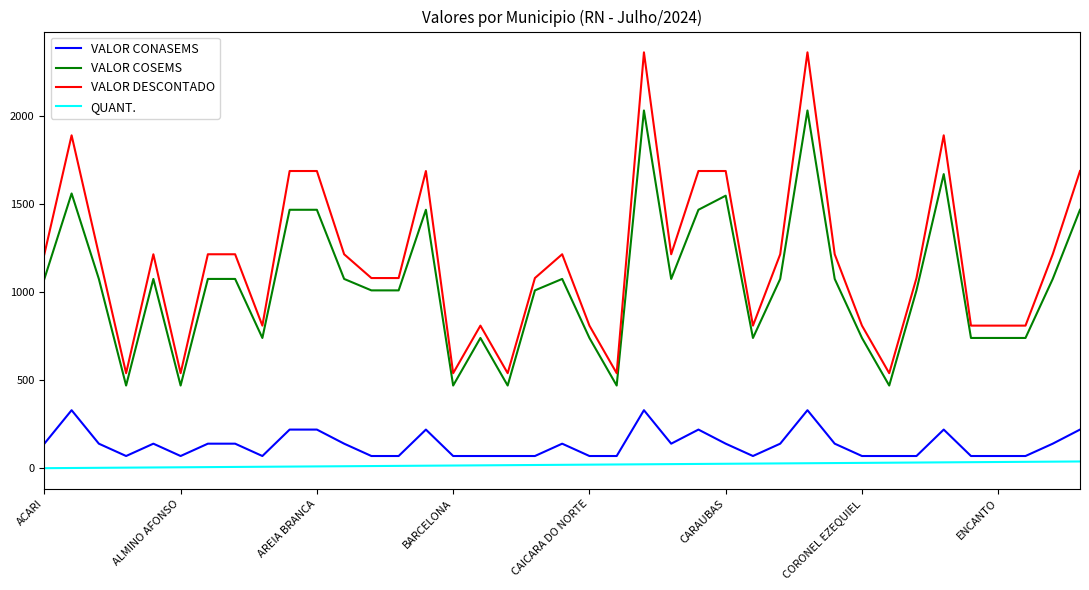

What is the highest value of the VALOR DESCONTADO series?

2361.0